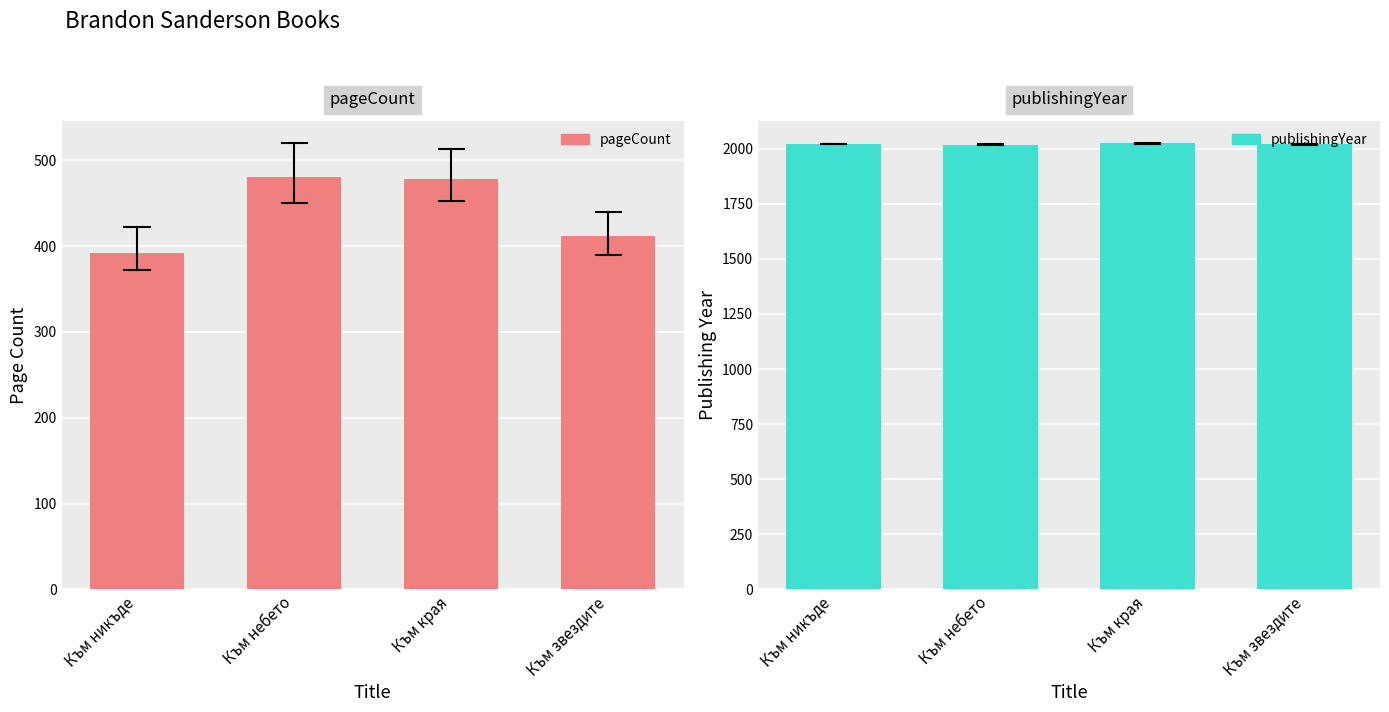

At which label is pageCount closest to 436?

Към звездите